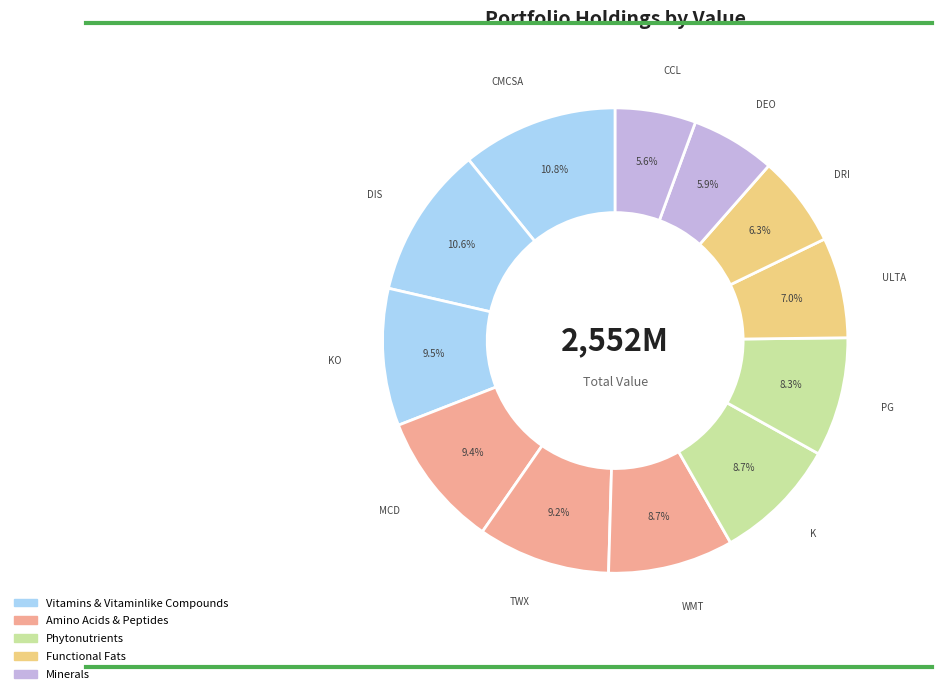

How many slices are in this pie chart?

12